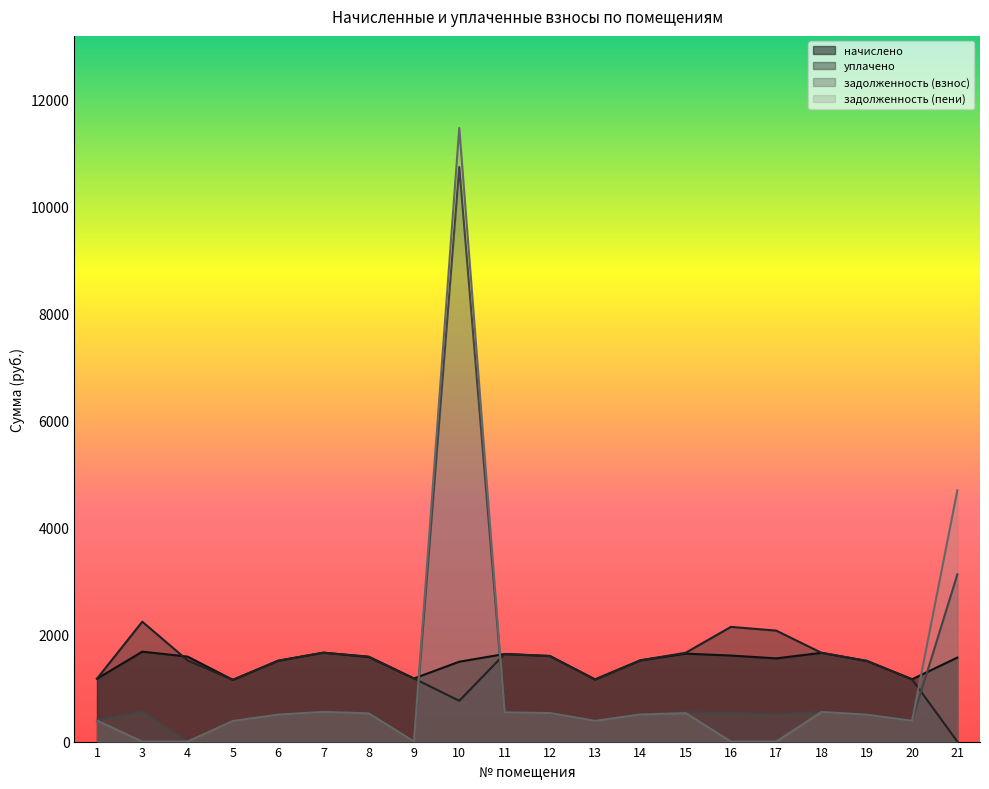

Which series has the largest total across all categories?

начислено